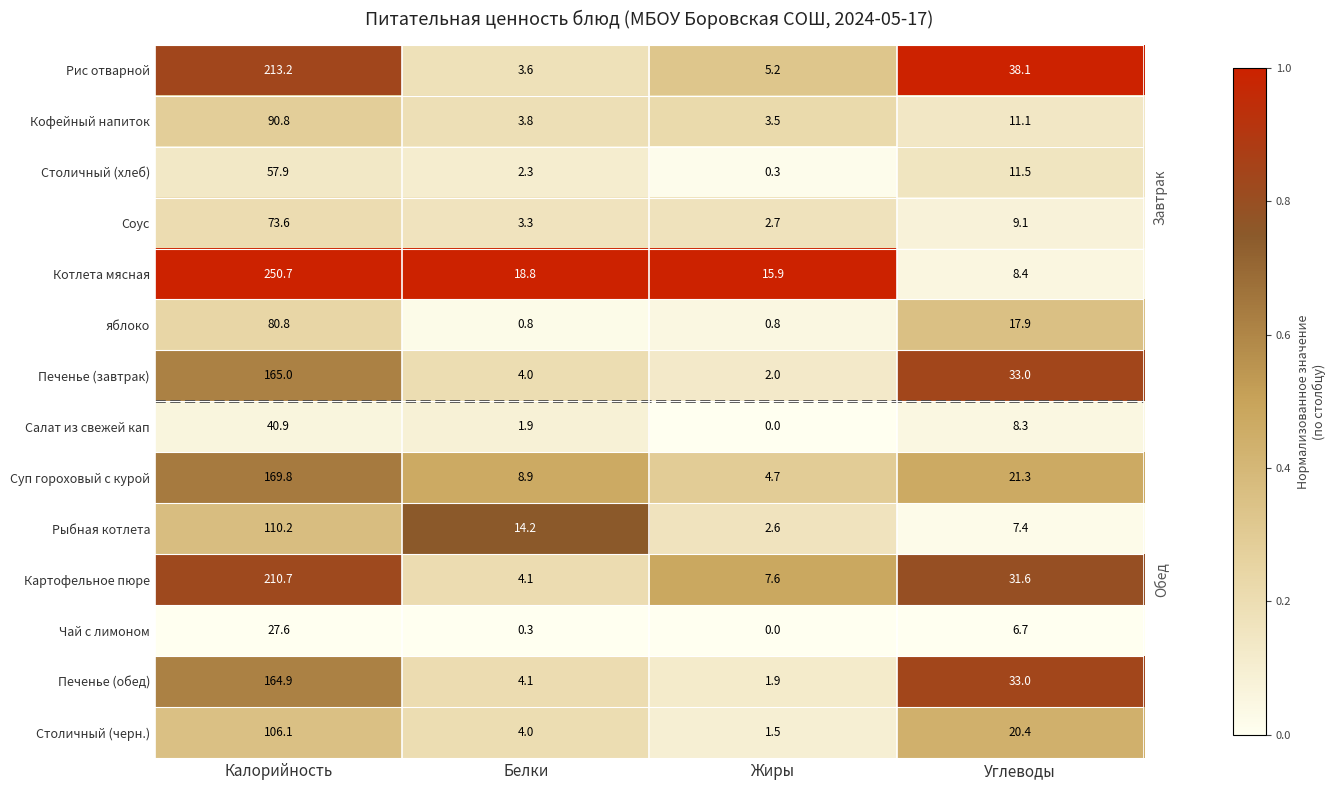

What is the difference between the яблоко values at Белки and Калорийность?

80.0